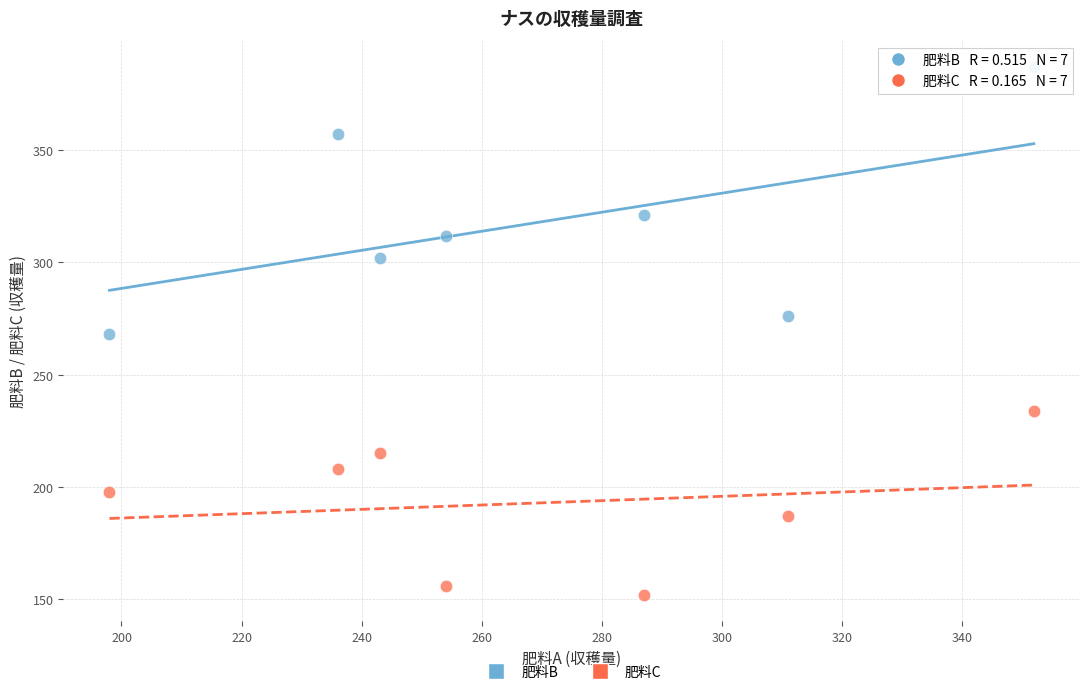

Which series reaches the minimum Y coordinate?

肥料C